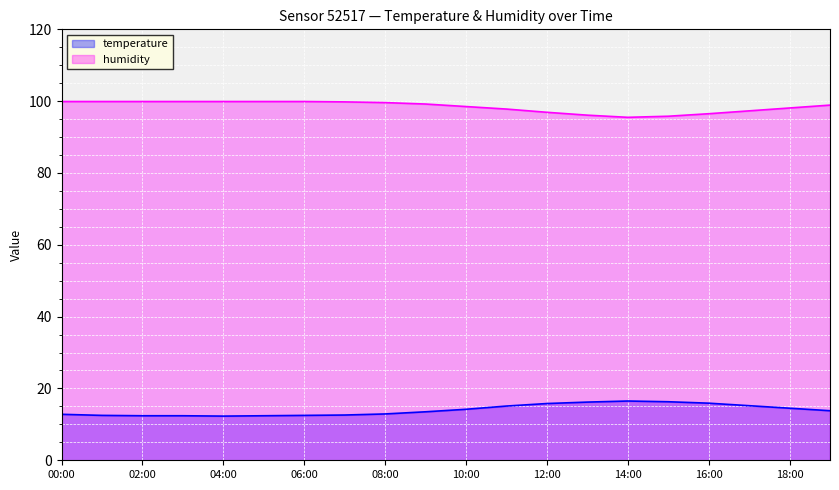

What is the label of the 12th point from the left?

11:00